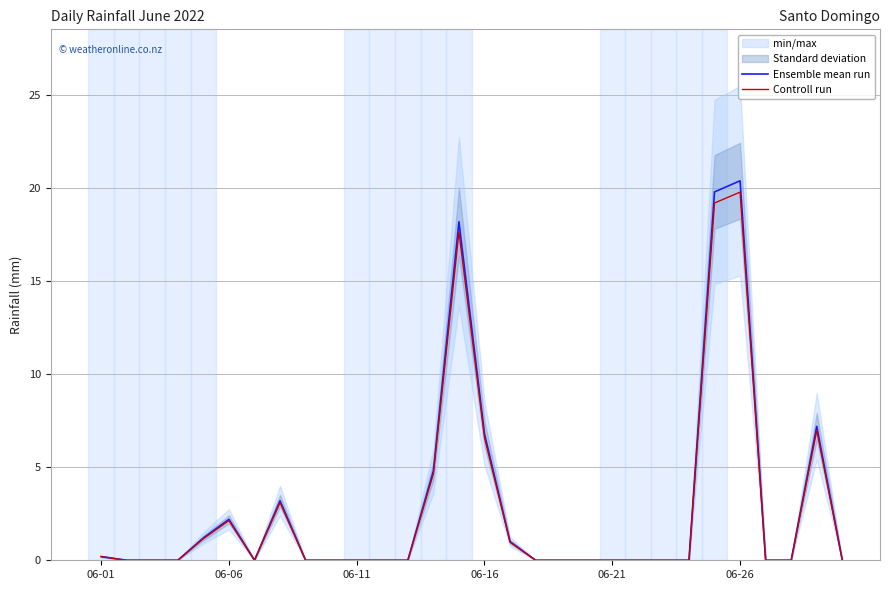

Which category has the highest value in the Ensemble mean run series?

06-26